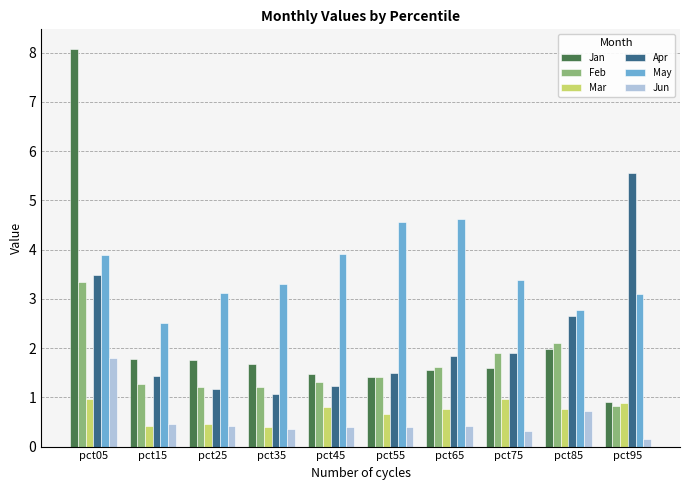

What is the sum of the Feb values at pct55 and pct35?

2.6